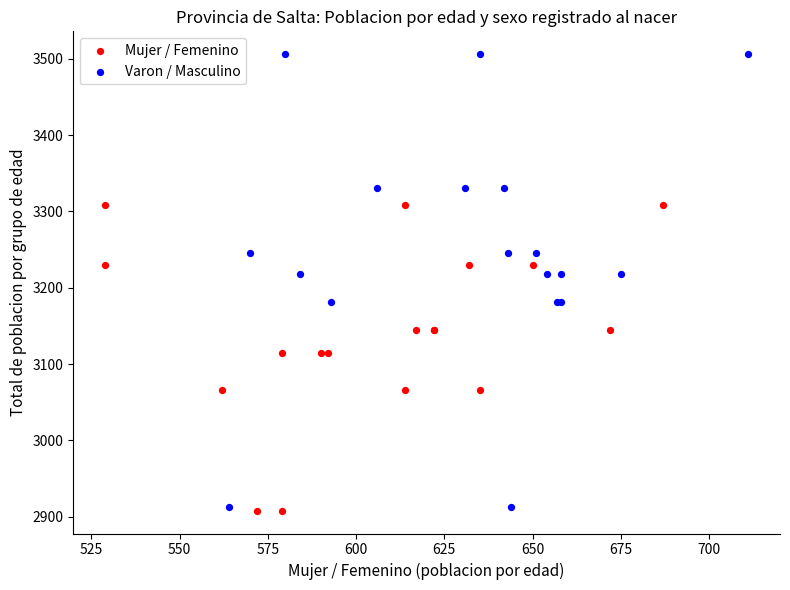

Which series has the largest Y range (max minus min)?

Varon / Masculino